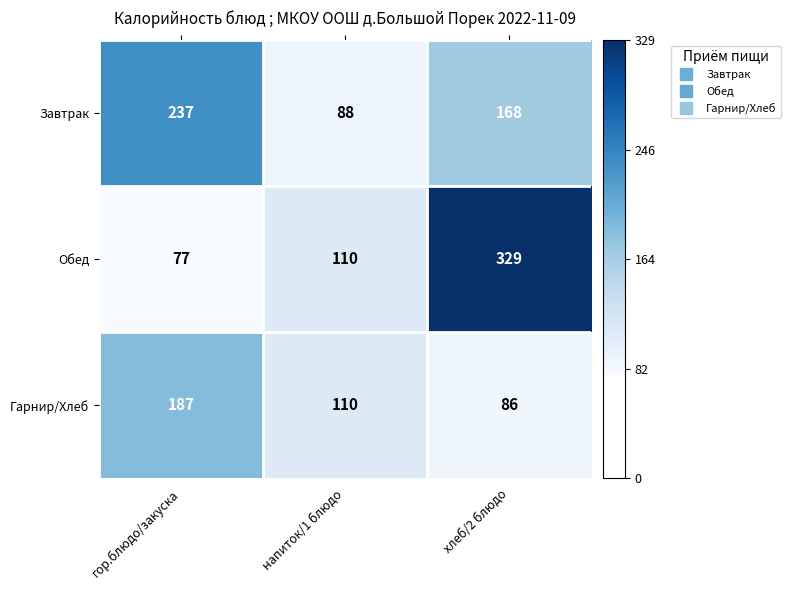

What value does the Обед series have at гор.блюдо/закуска?

77